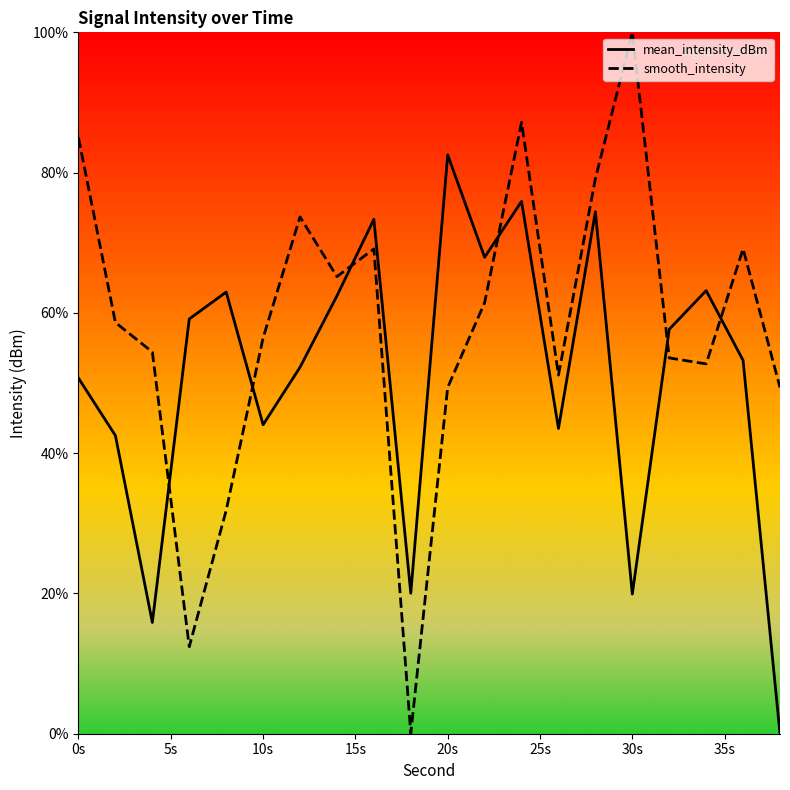

Rank the series by their average value, from highest to lowest.

smooth_intensity, mean_intensity_dBm